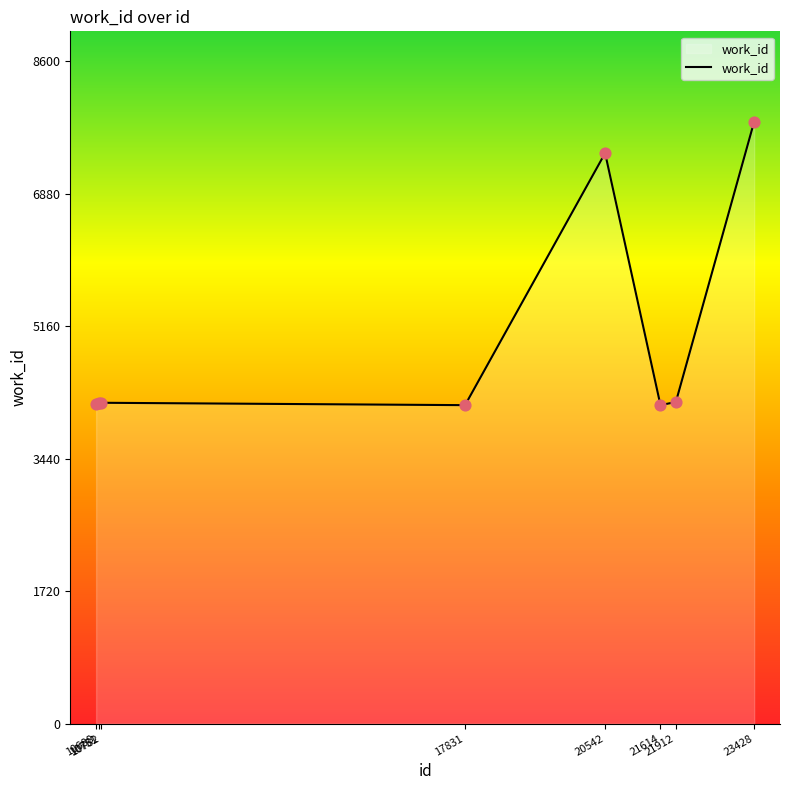

Approximately how many times larger is the value at 10782 compared to 10751?

1.0